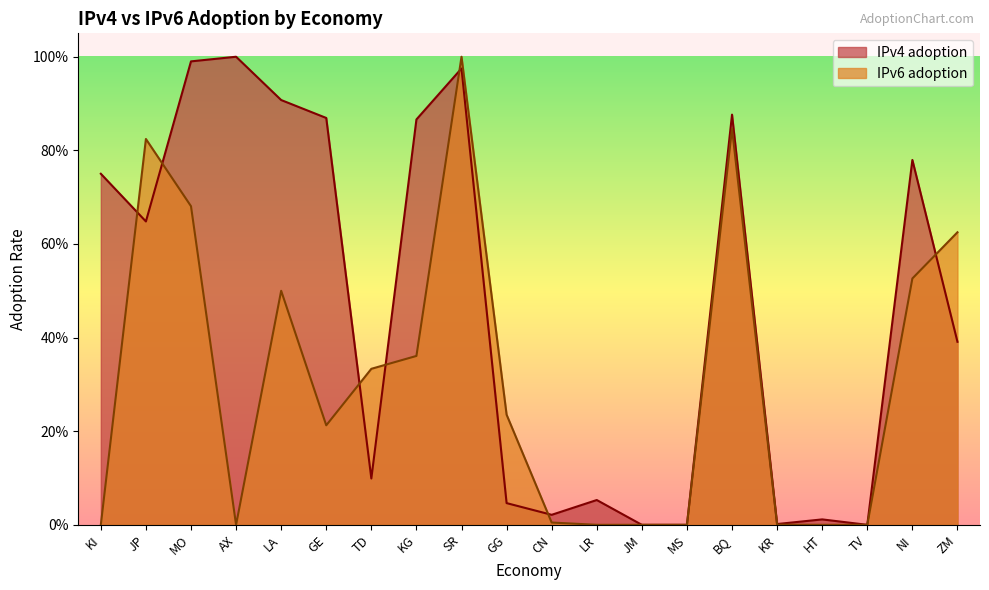

What is the label of the 15th point from the right?

GE